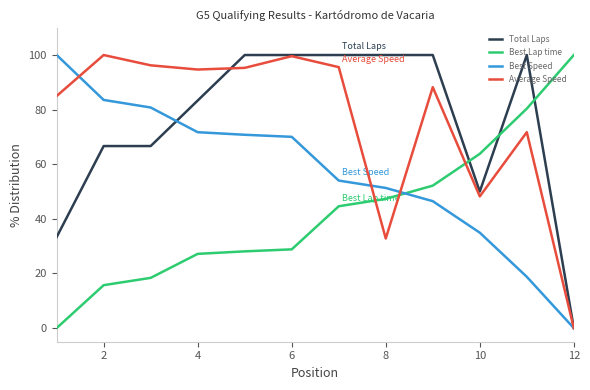

Which series ends up on top after the final intersection of Best Lap time and Best Speed?

Best Lap time